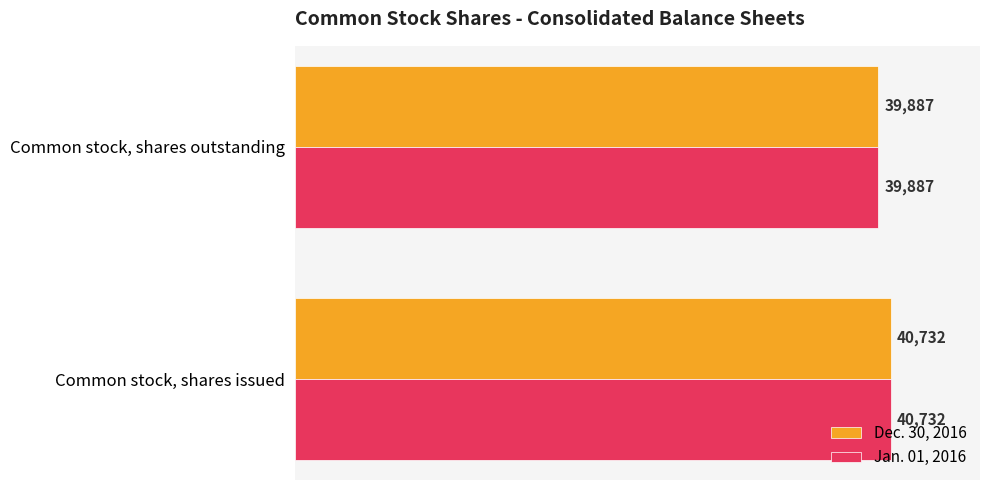

What is the sum of the Jan. 01, 2016 values at Common stock, shares issued and Common stock, shares outstanding?

80619